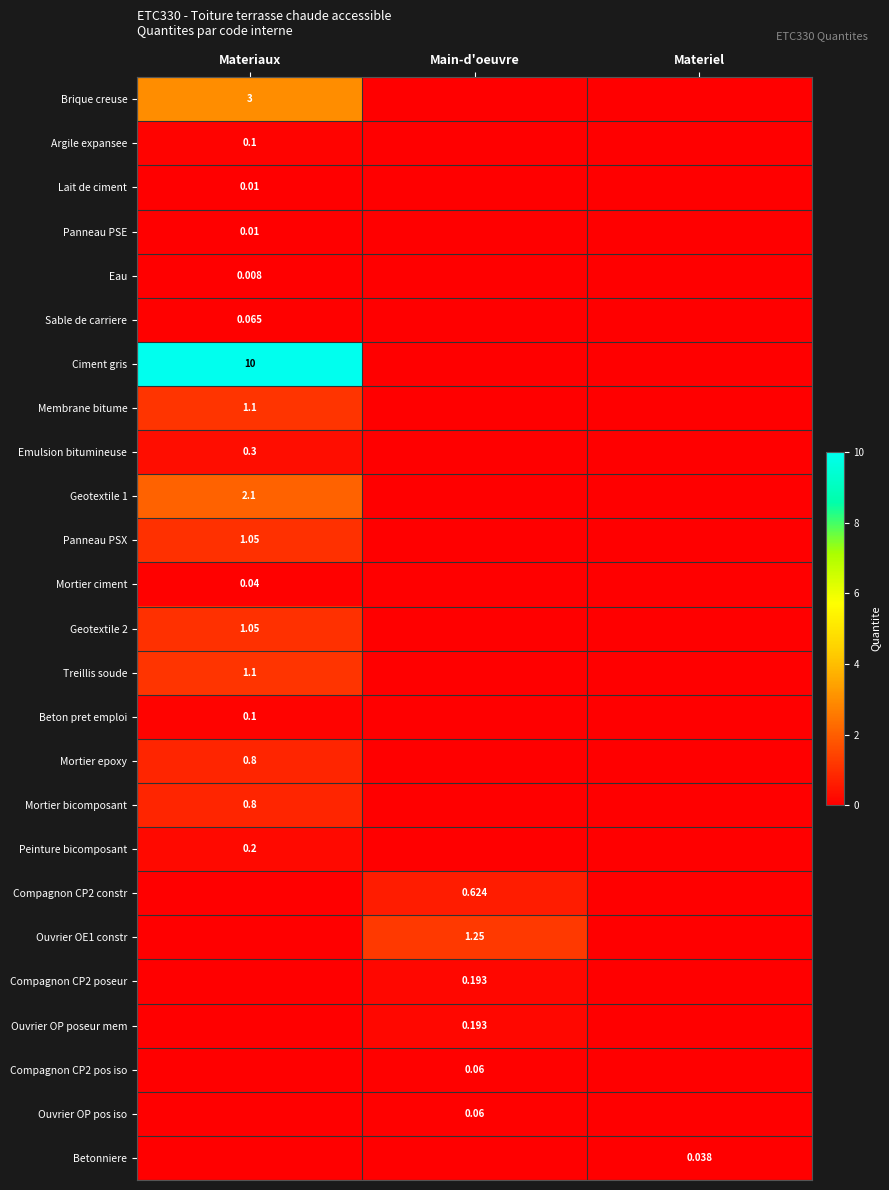

Which category has the highest value in the Panneau PSX series?

Materiaux